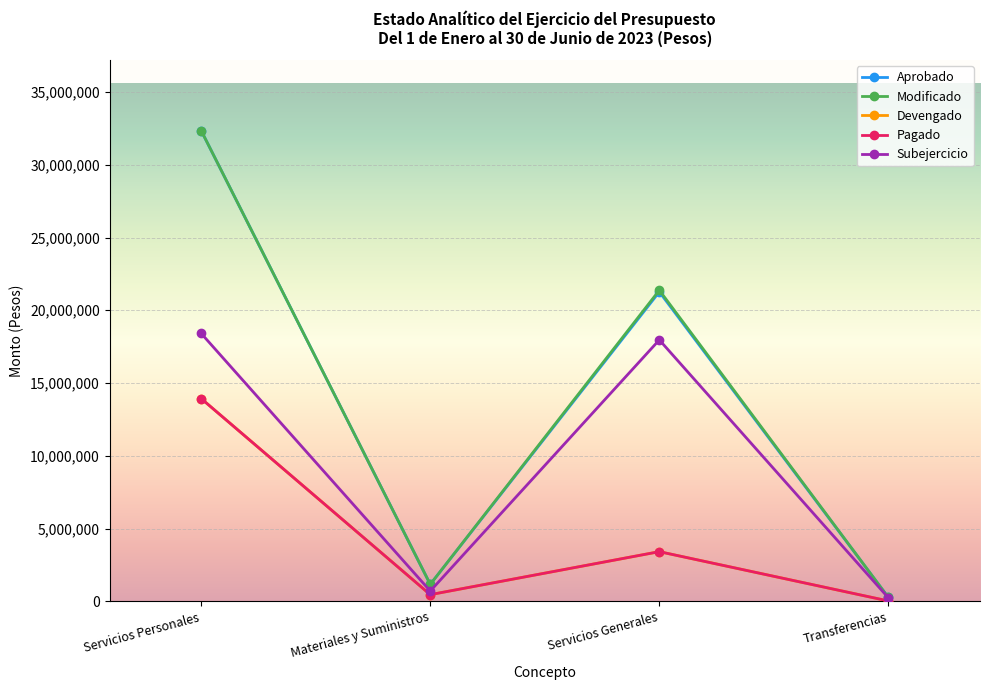

Which series changed the most between Servicios Personales and Materiales y Suministros?

Aprobado